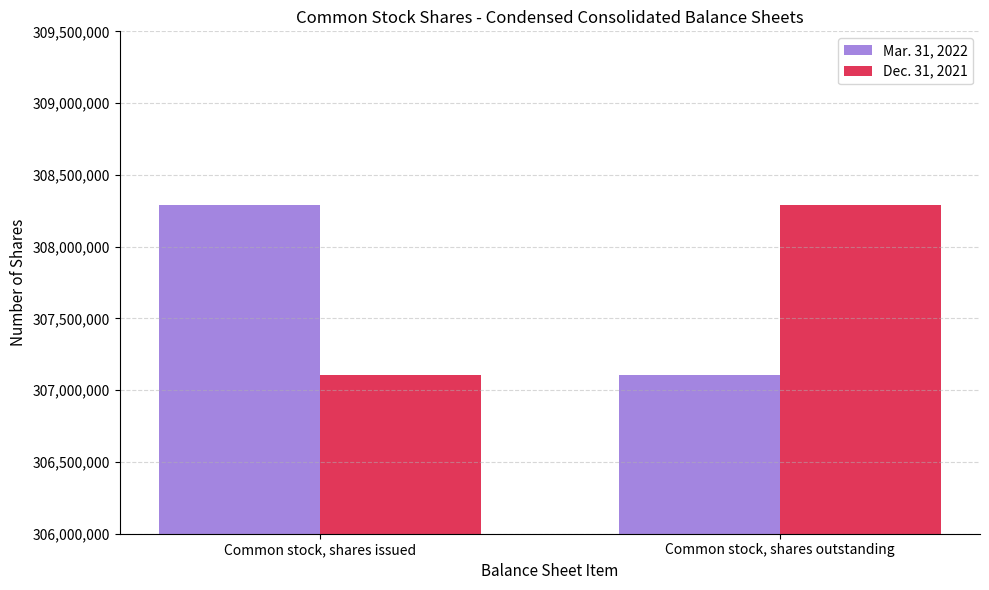

List the labels in order of Mar. 31, 2022 value, largest first.

Common stock, shares issued, Common stock, shares outstanding